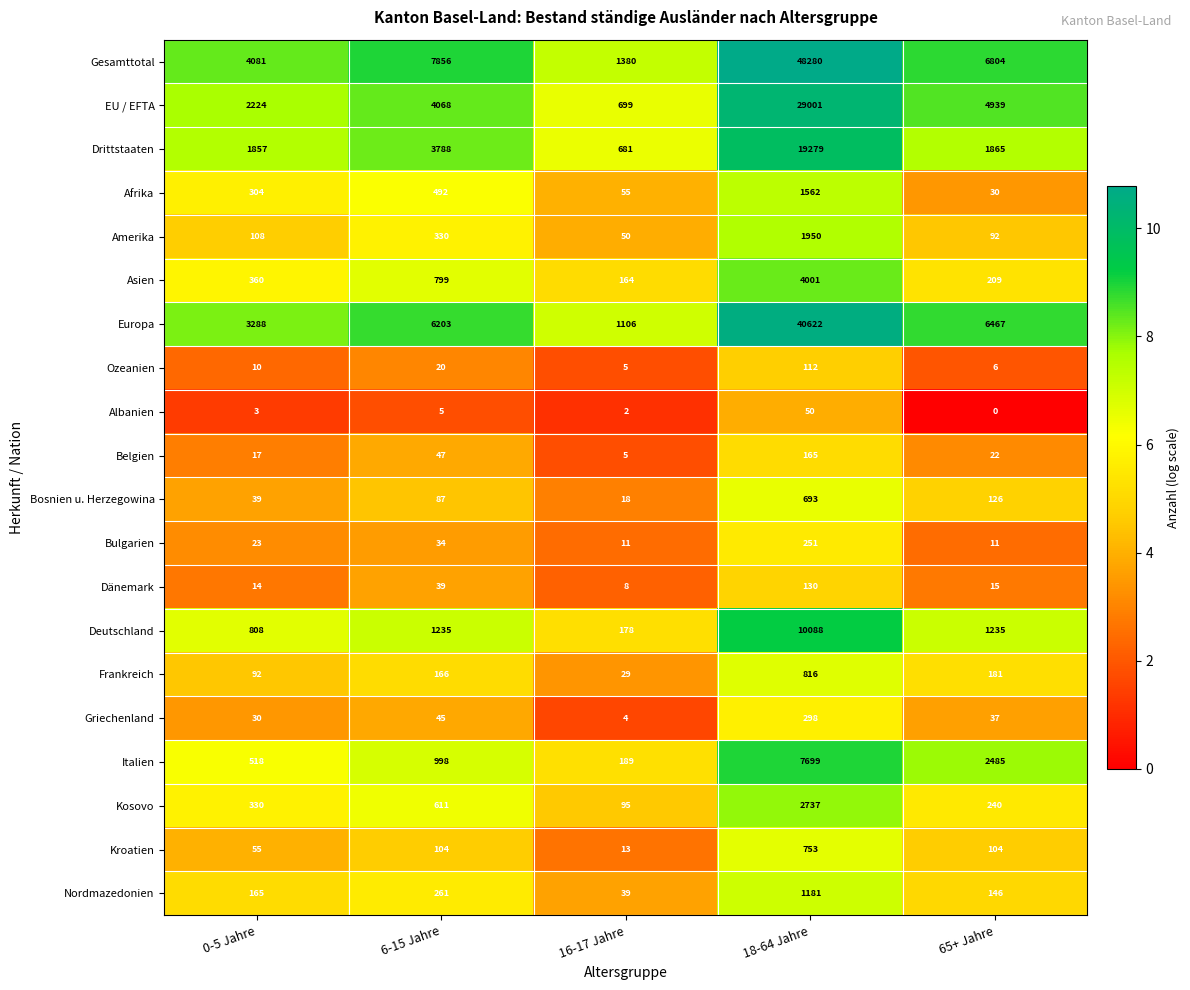

What is the greatest value displayed?

48280